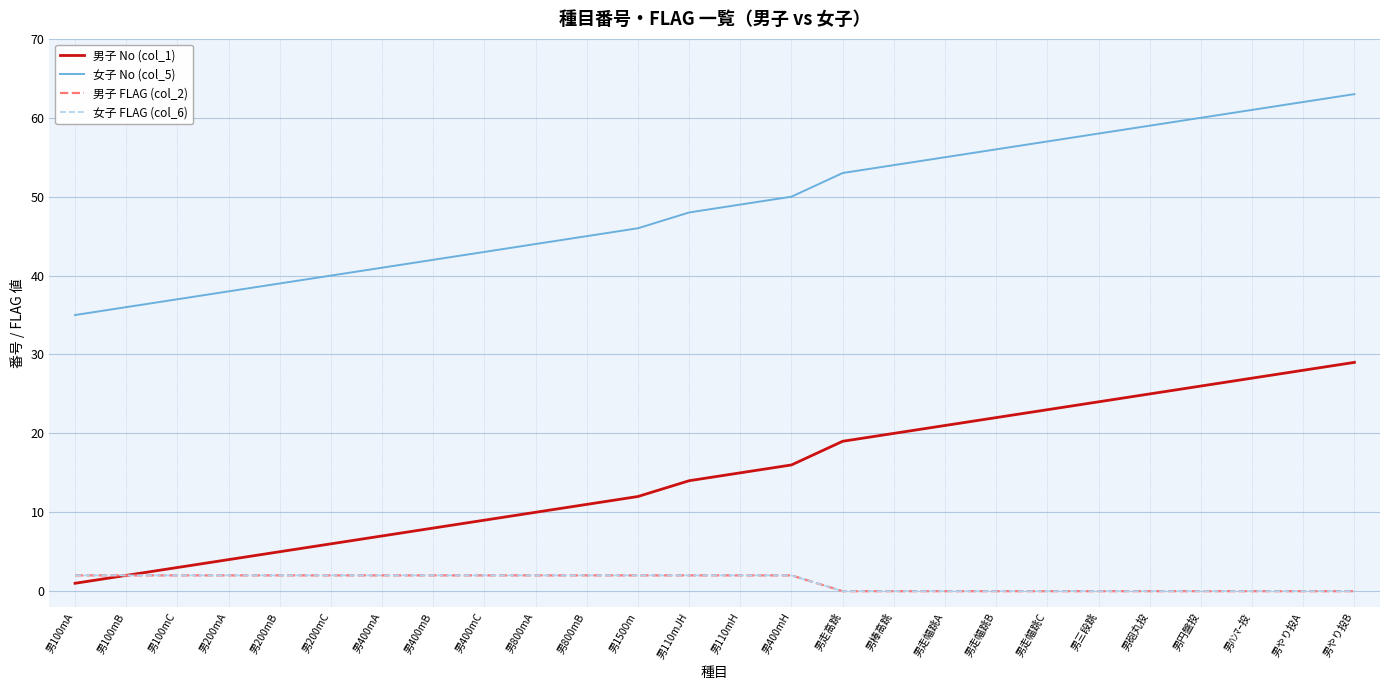

True or false: 女子 FLAG (col_6) and 男子 No (col_1) intersect in this chart.

False